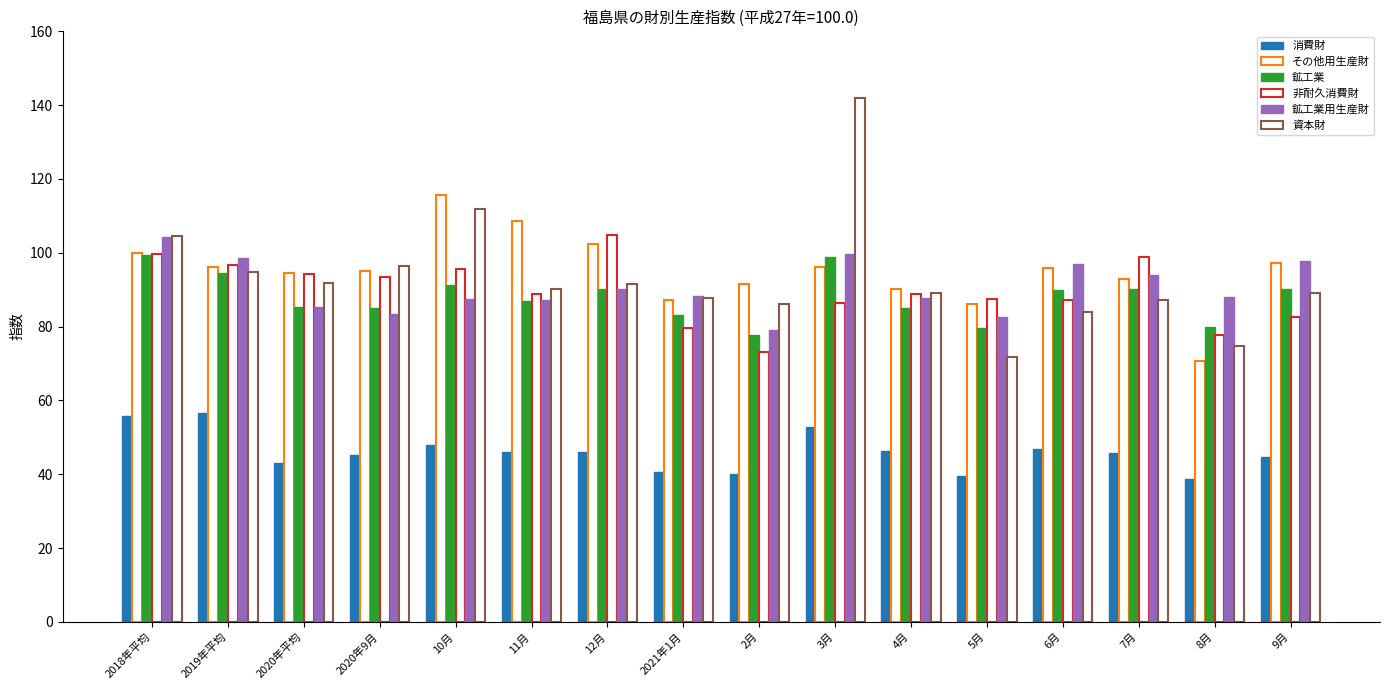

How many categories are shown in the chart?

16